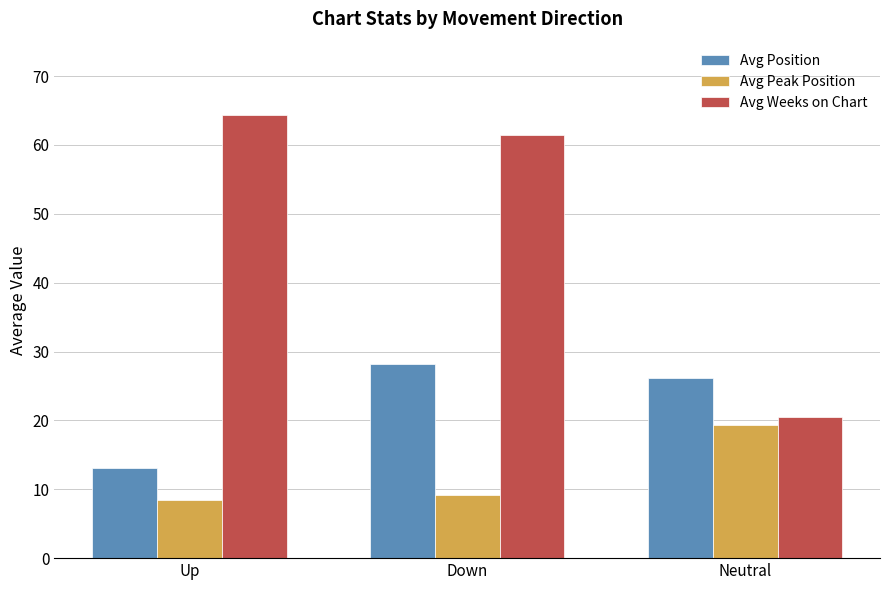

Where does the Avg Position series first go above 26?

Down